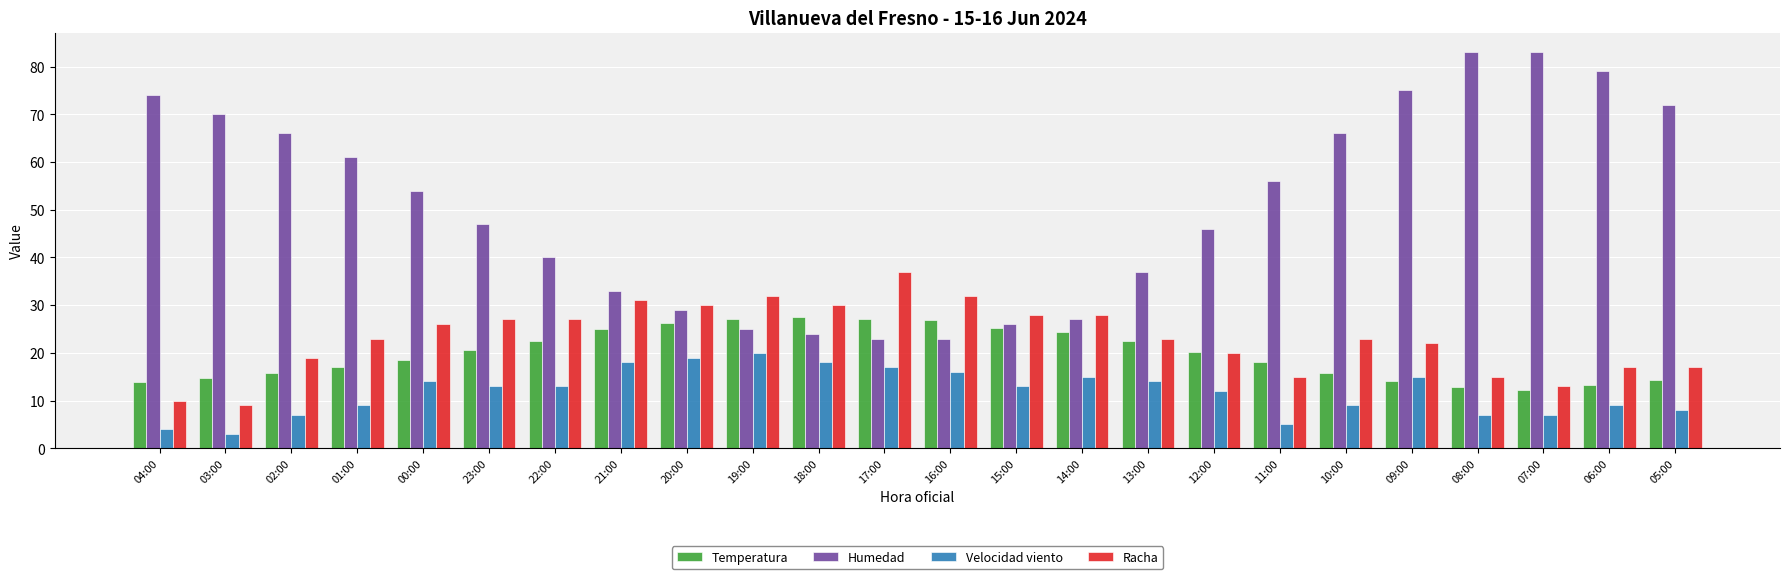

What is the maximum value for Temperatura?

27.5